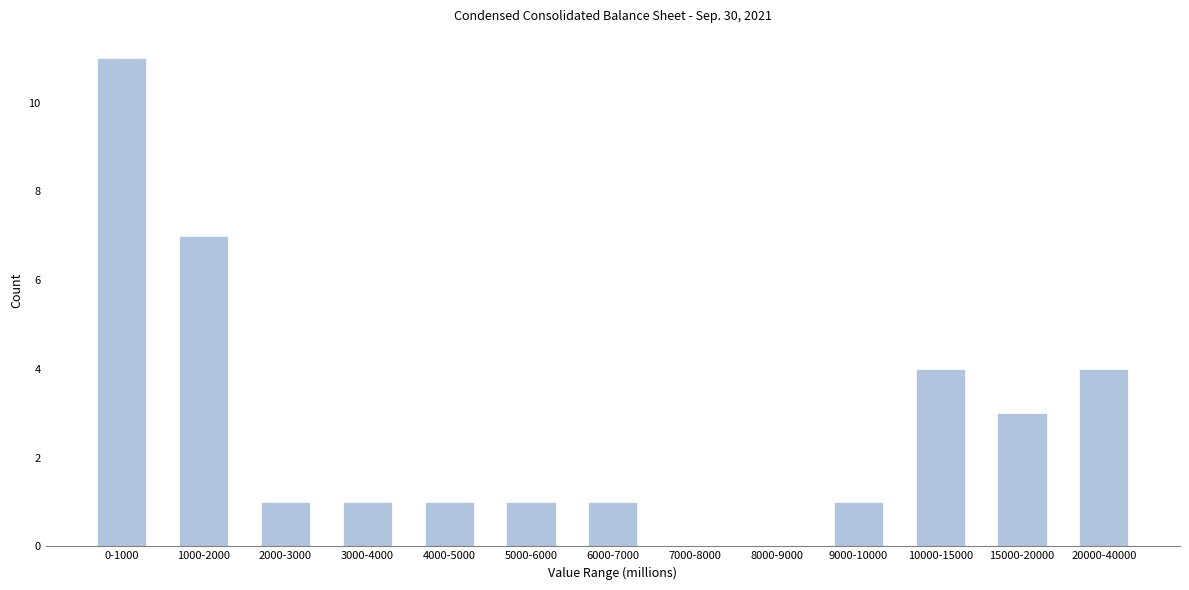

Reading left to right, what are all the values shown in this chart?

0-1000=11	1000-2000=7	2000-3000=1	3000-4000=1	4000-5000=1	5000-6000=1	6000-7000=1	7000-8000=0	8000-9000=0	9000-10000=1	10000-15000=4	15000-20000=3	20000-40000=4